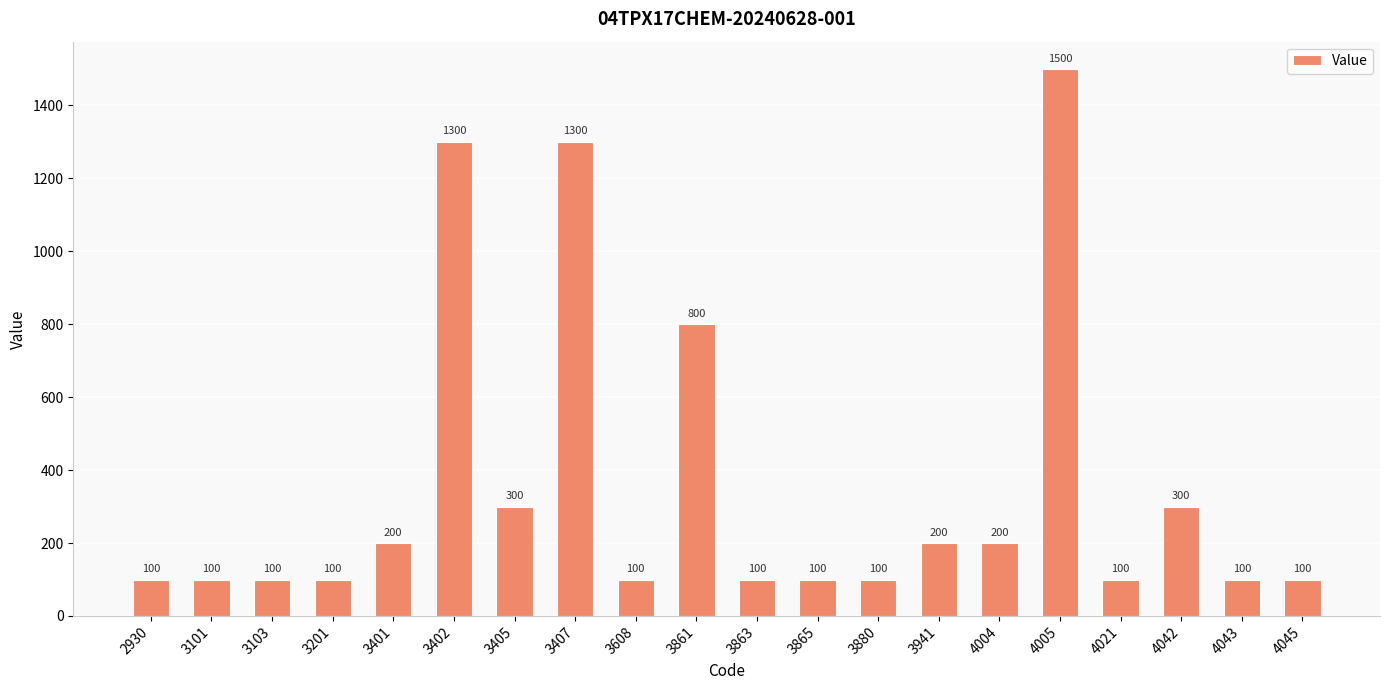

The value at 3880 is 40. True or false?

False